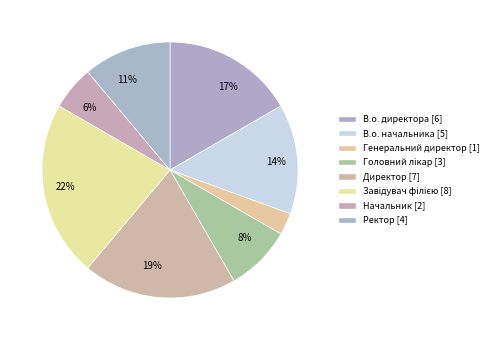

Count the number of slices in the pie.

8